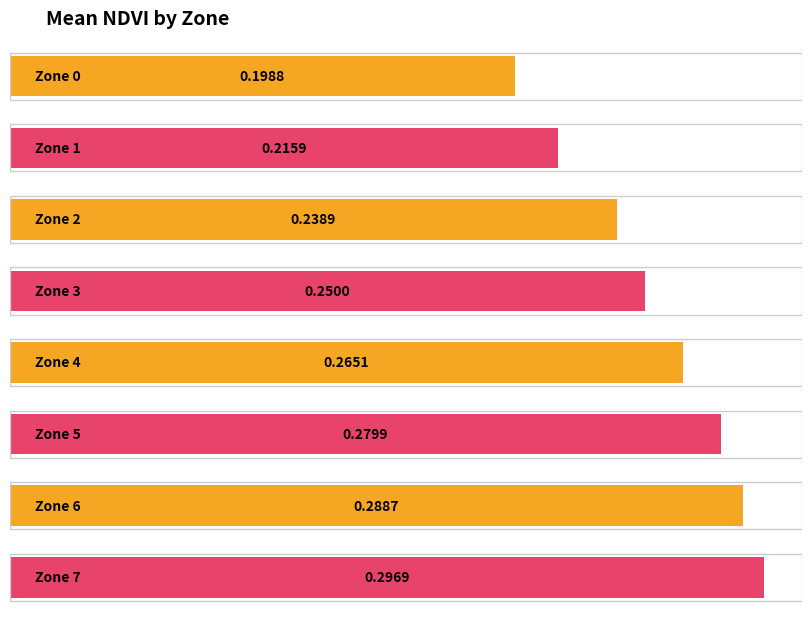

List the labels in order of value, smallest first.

Zone 0, Zone 1, Zone 2, Zone 3, Zone 4, Zone 5, Zone 6, Zone 7